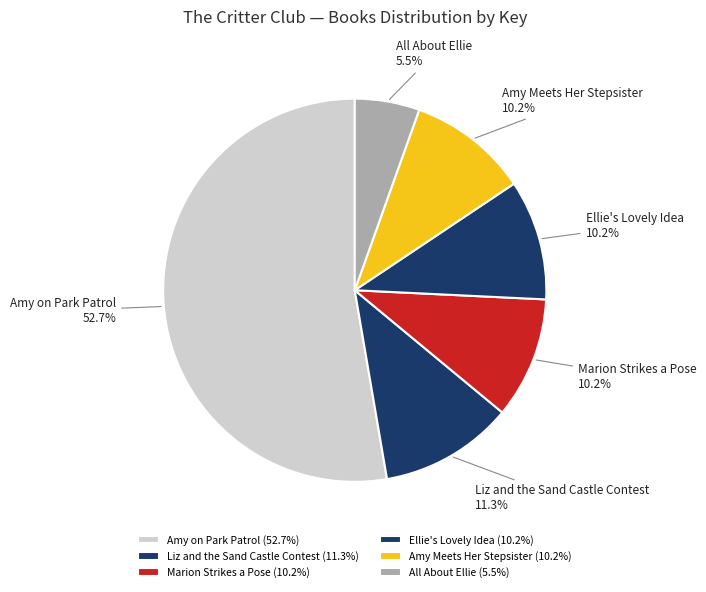

Is there a majority slice in this chart?

Yes